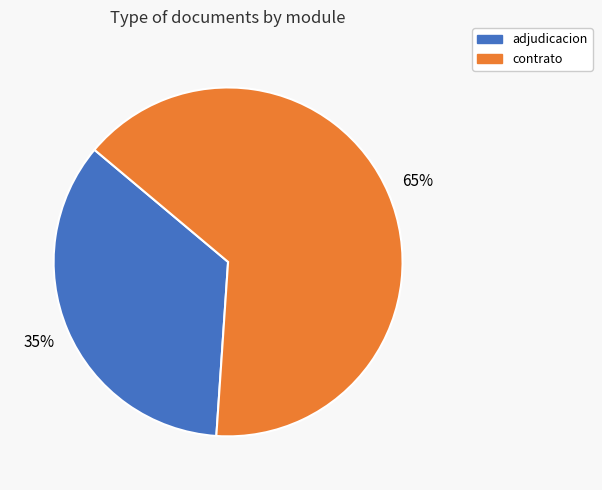

Does any single category account for the majority?

Yes